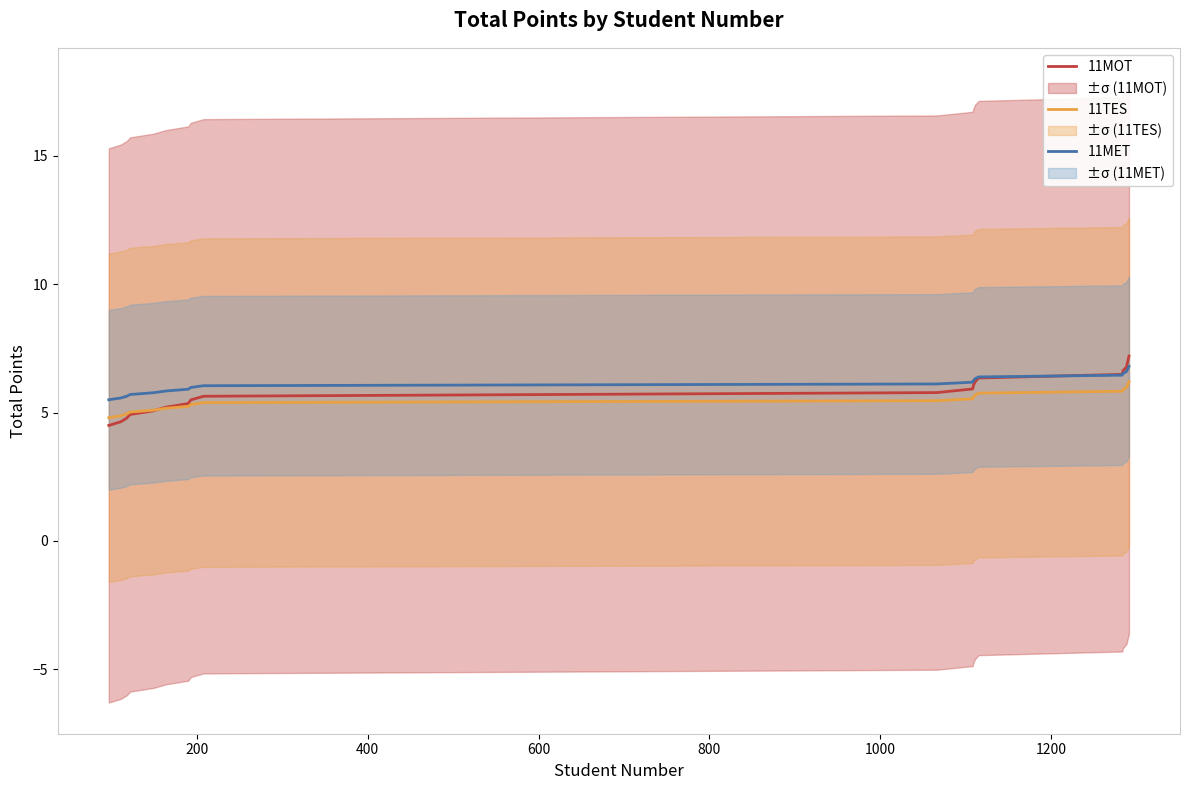

Which series has the largest total across all categories?

11MET